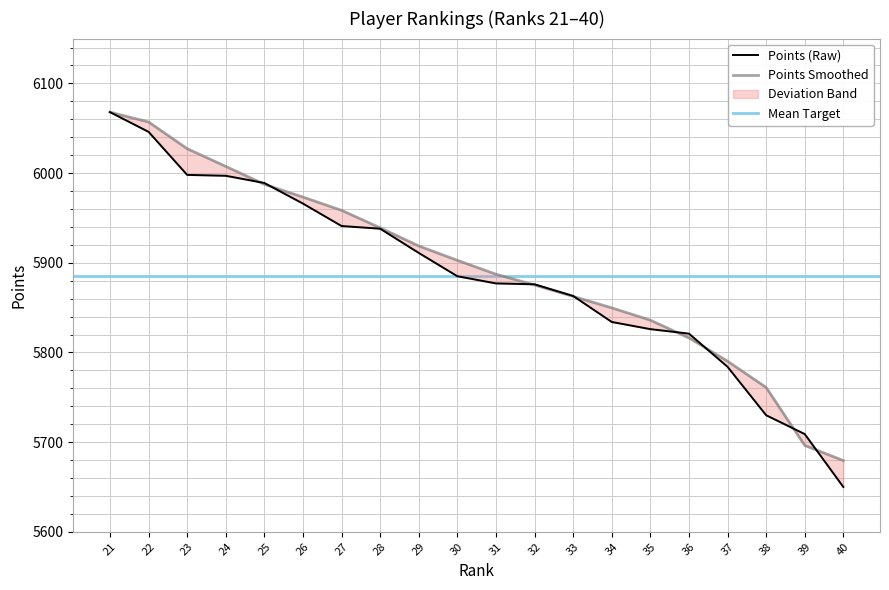

Rank the categories by value from highest to lowest.

21, 22, 23, 24, 25, 26, 27, 28, 29, 30, 31, 32, 33, 34, 35, 36, 37, 38, 39, 40